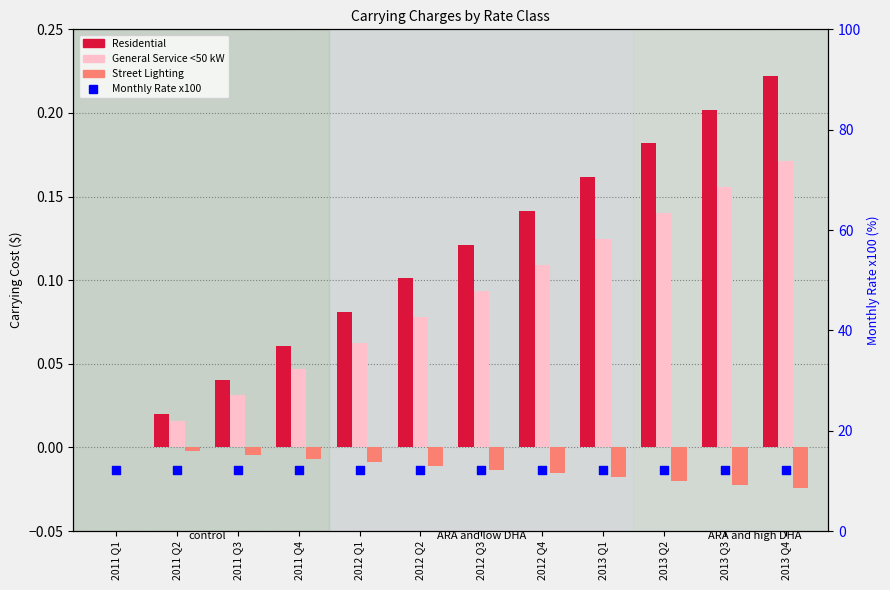

At which category is the sum across all series the highest?

2013 Q4